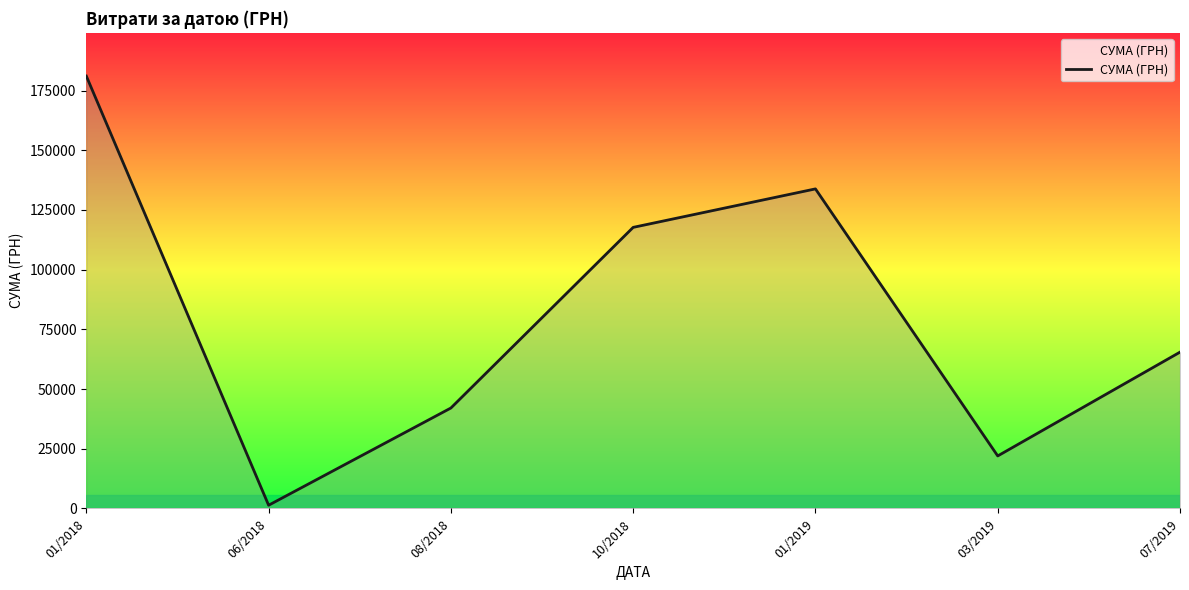

What is the change in value from 01/2018 to 03/2019?

-159114.6